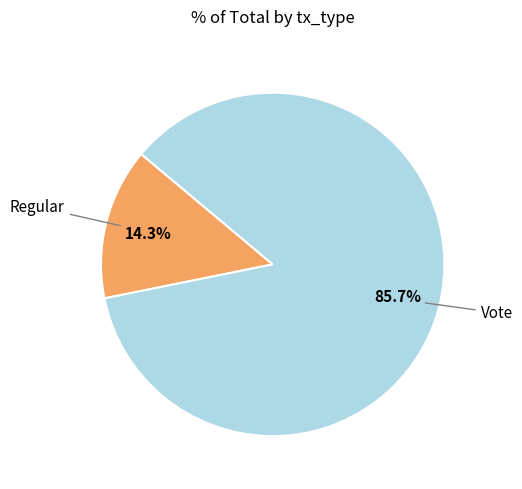

Is there a majority slice in this chart?

Yes